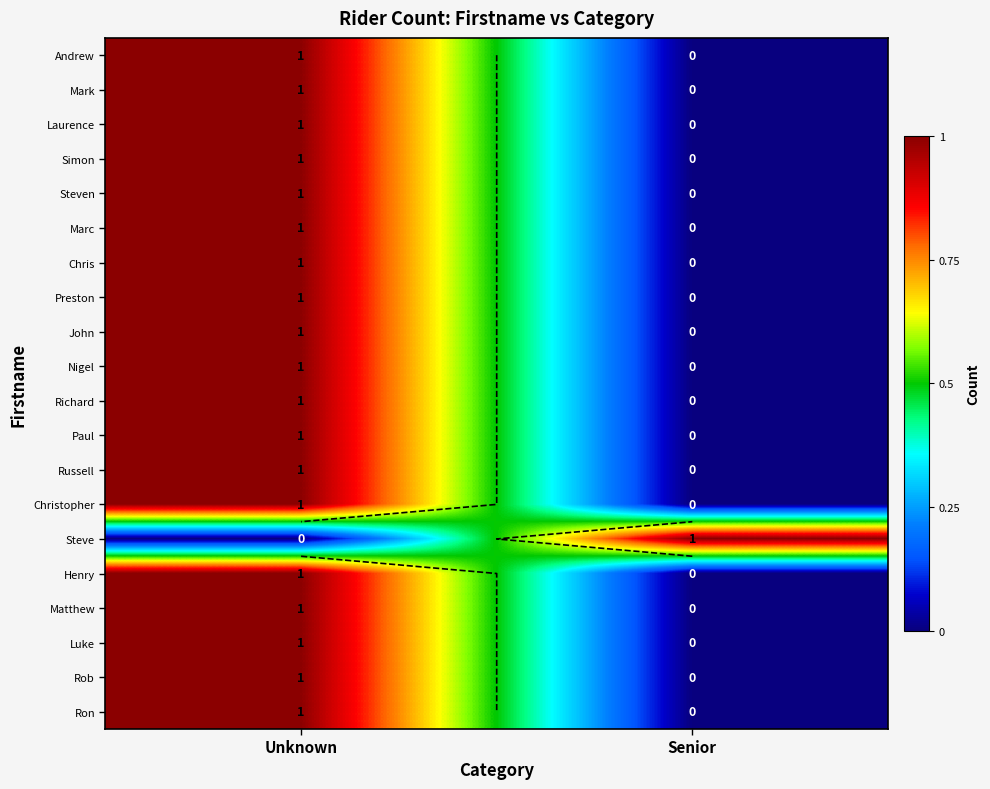

Is it true that Mark equals 1 at Senior?

False